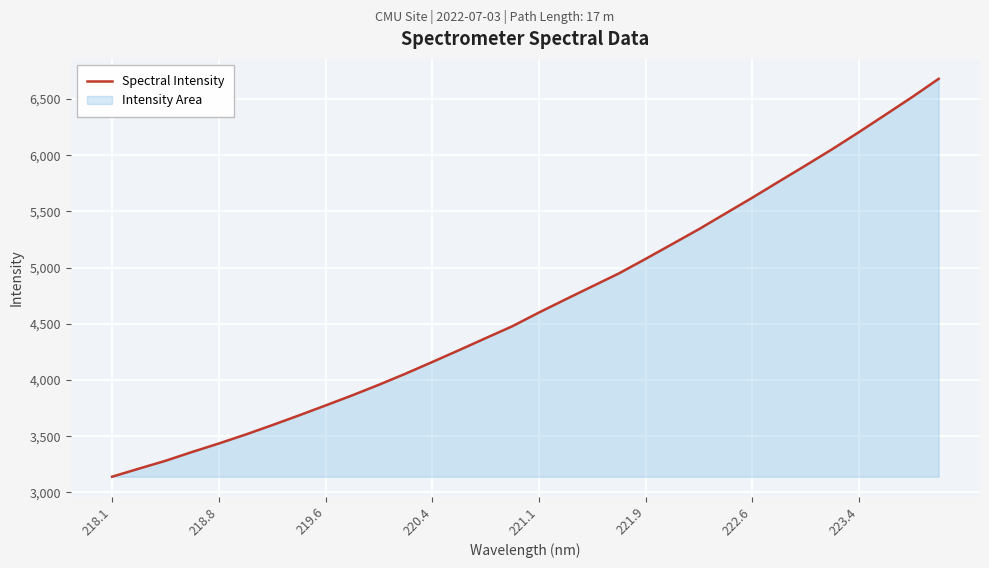

The value at 223.4 is 8242.7. True or false?

False